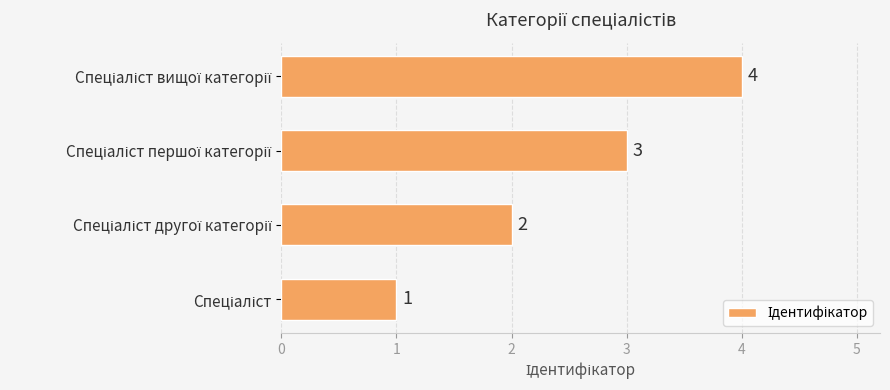

What is the difference between the second highest and minimum values?

2